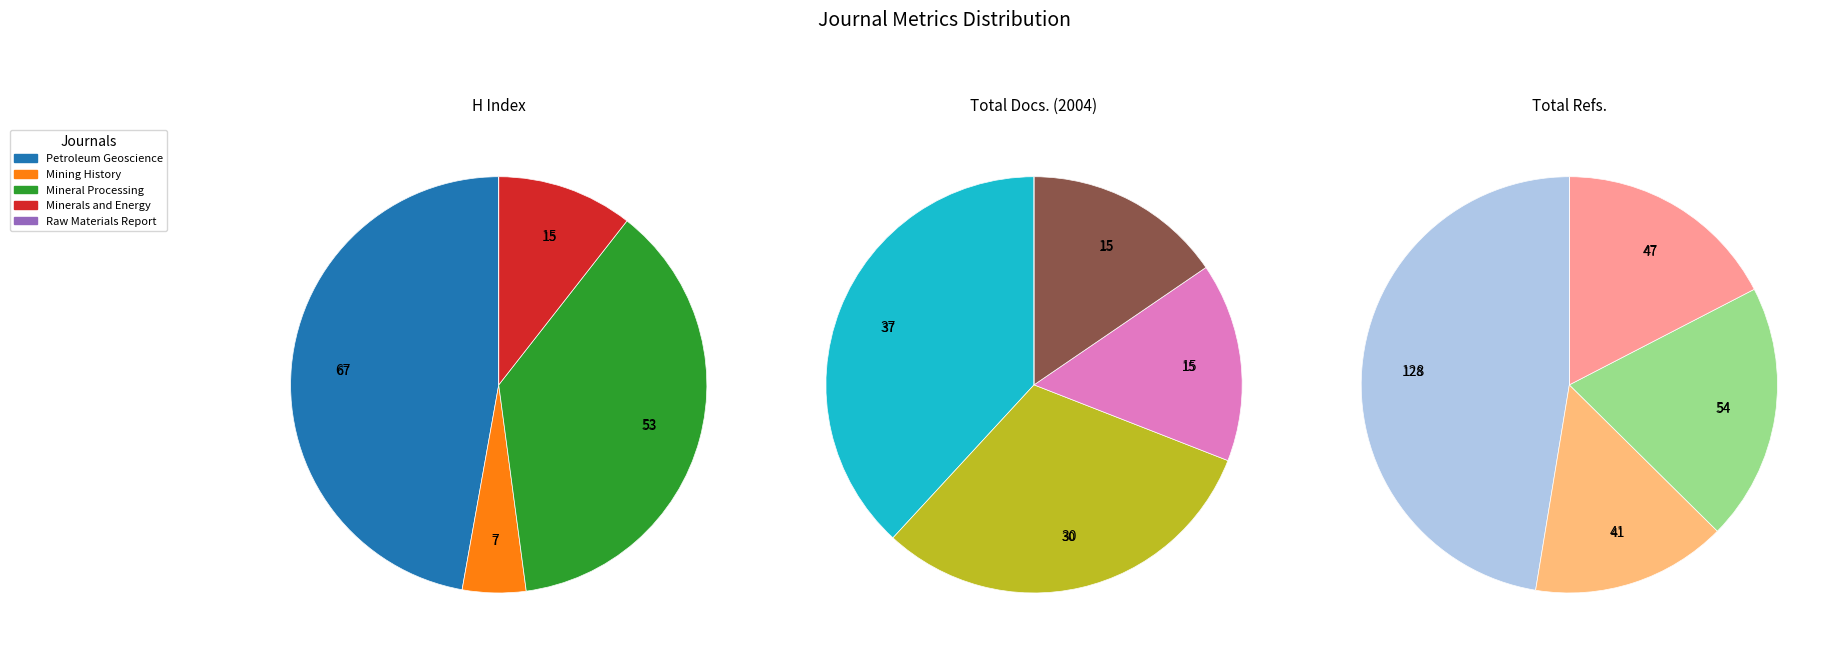

What is the total percentage of Mineral Processing and Extractive Metallurgy and Minerals and Energy - Raw Materials Report?

47.9%